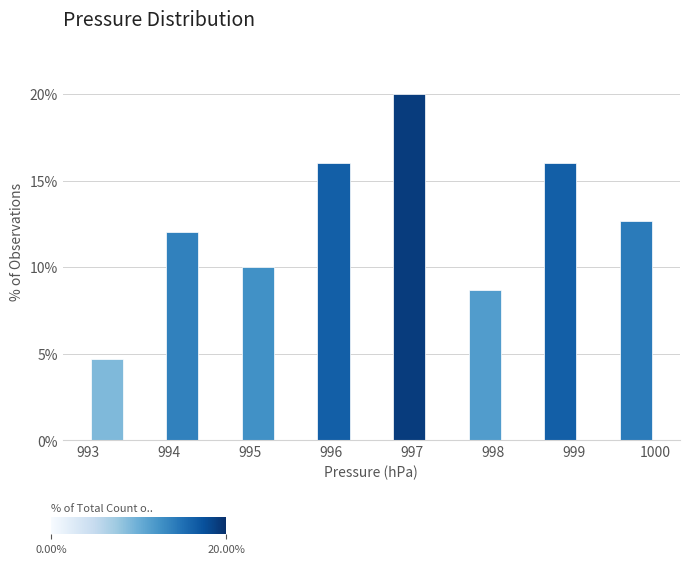

Which range on the x-axis has the tallest bar?

996.7 to 997.2